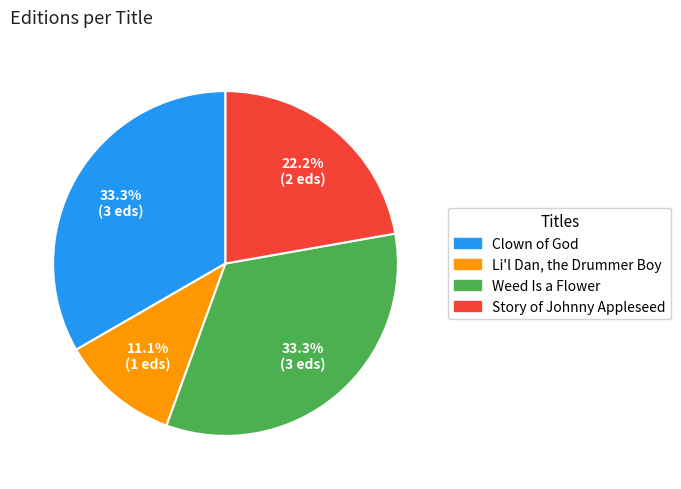

Between Story of Johnny Appleseed and Clown of God, which is larger?

Clown of God